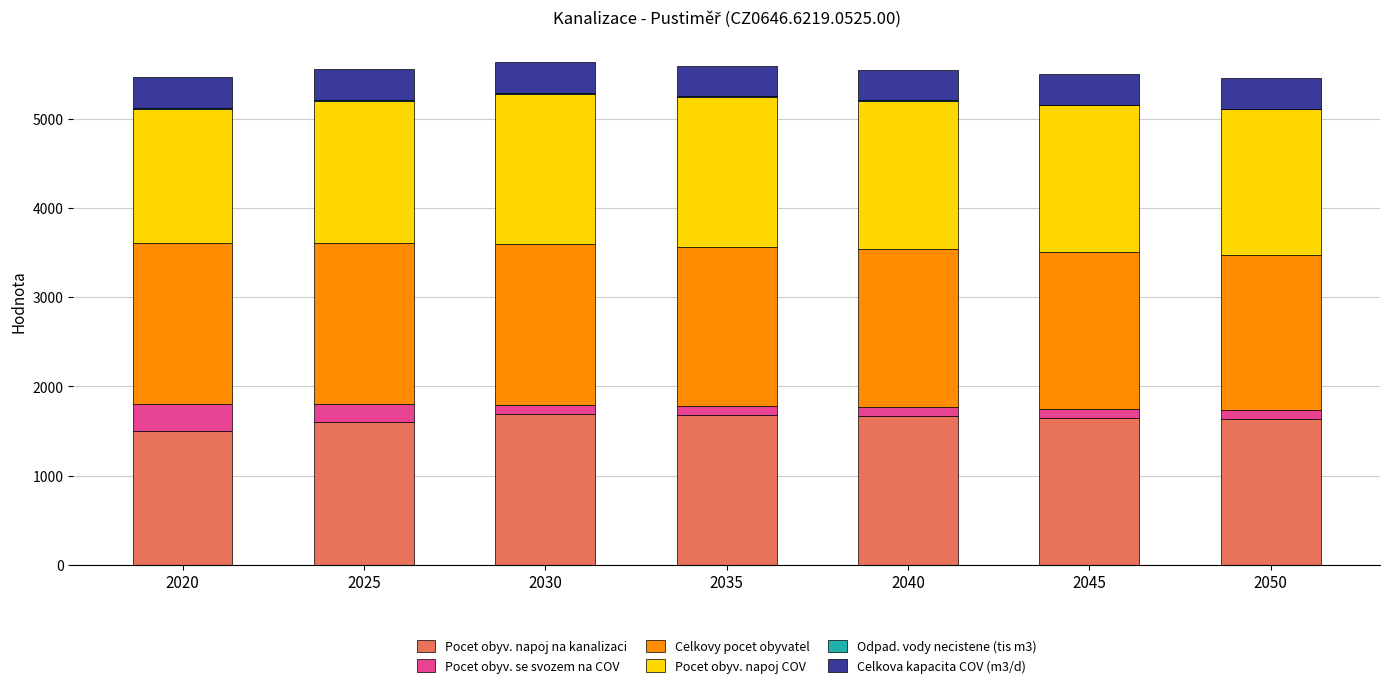

What is the highest value of the Pocet obyv. napoj na kanalizaci series?

1690.0